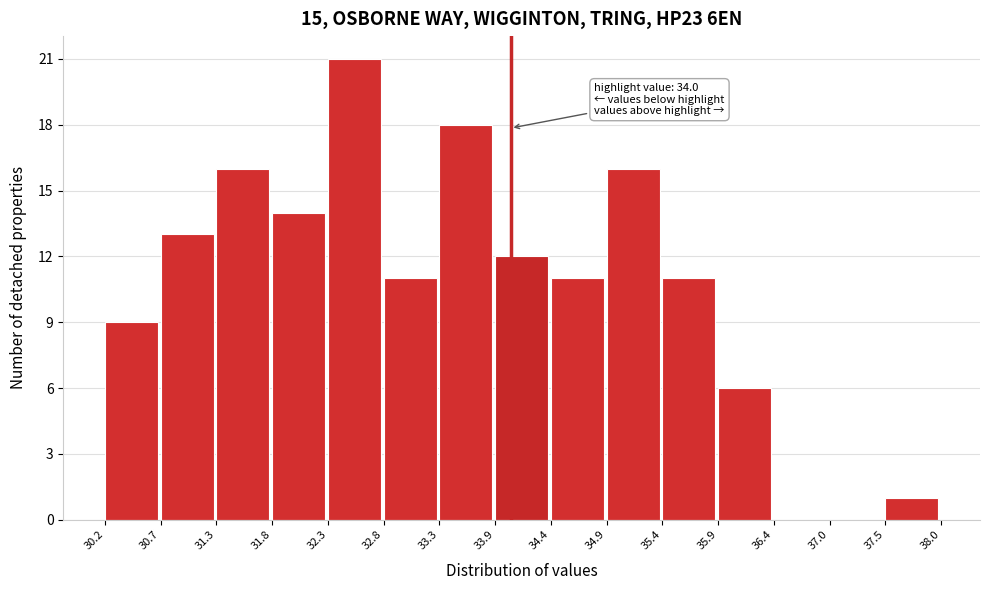

Which range on the x-axis has the tallest bar?

32.3 to 32.8